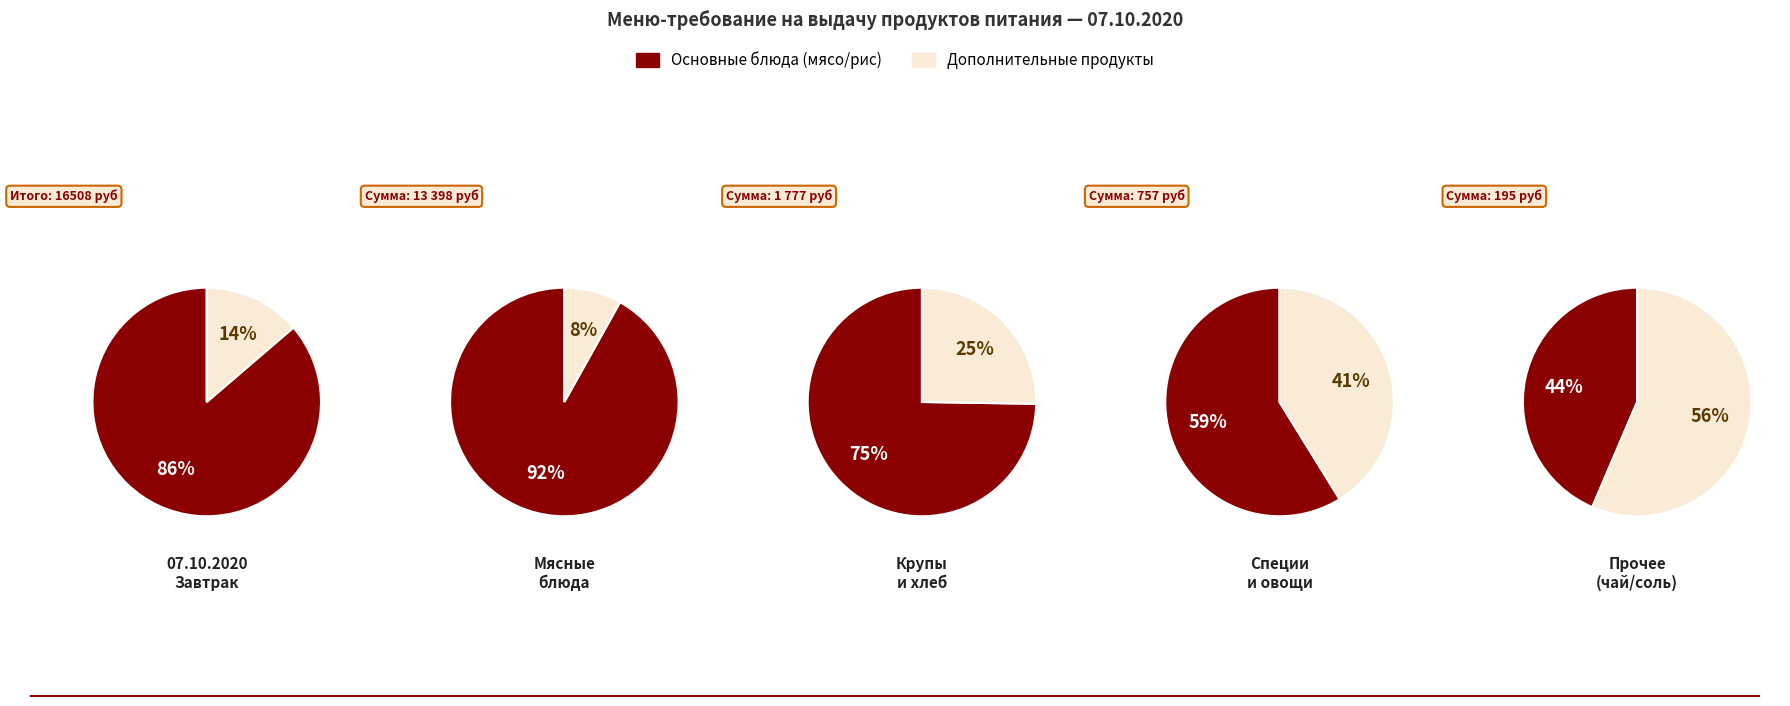

Combined, what portion of the pie is чай and мясо?

82.6%